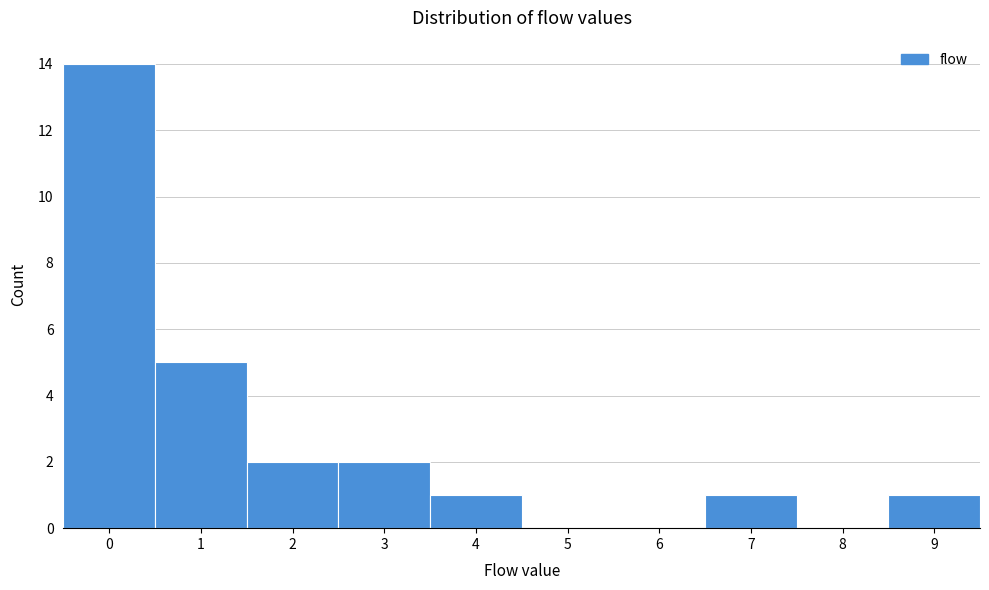

Reading left to right, list every bar in this chart as the range it spans on the x-axis followed by its height. The values are not printed on the chart, so give them approximately, as read against the axis.

-0.5 to 0.5: 14
0.5 to 1.5: 5
1.5 to 2.5: 2
2.5 to 3.5: 2
3.5 to 4.5: 1
4.5 to 5.5: 0
5.5 to 6.5: 0
6.5 to 7.5: 1
7.5 to 8.5: 0
8.5 to 9.5: 1